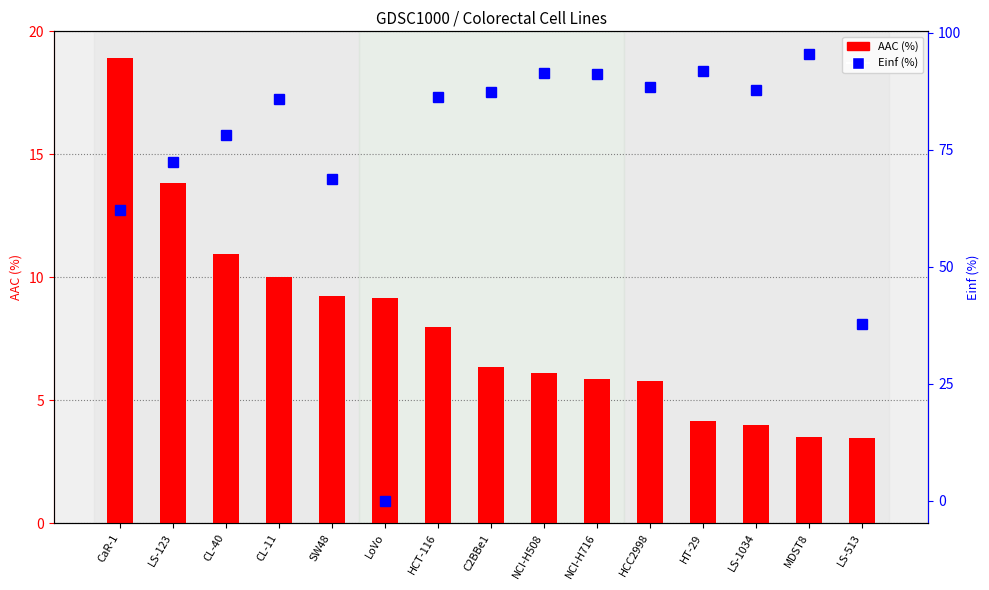

The Einf (%) series shows 26.7 at NCI-H716. True or false?

False